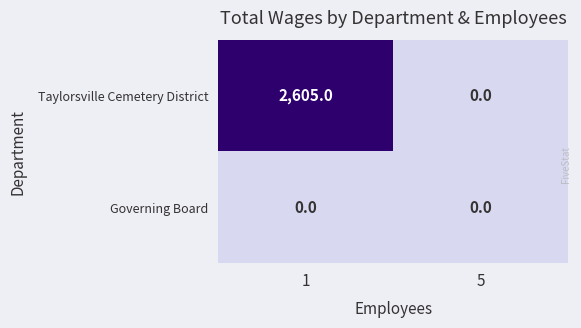

At which label is Taylorsville Cemetery District closest to 1302?

5